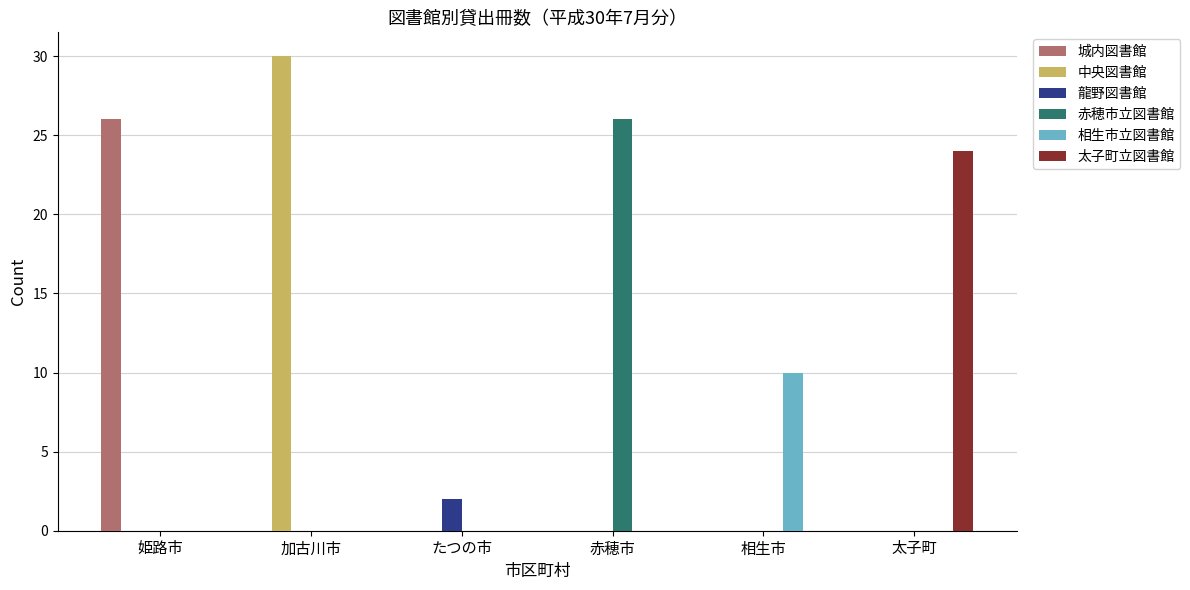

How many distinct data groups are displayed?

6